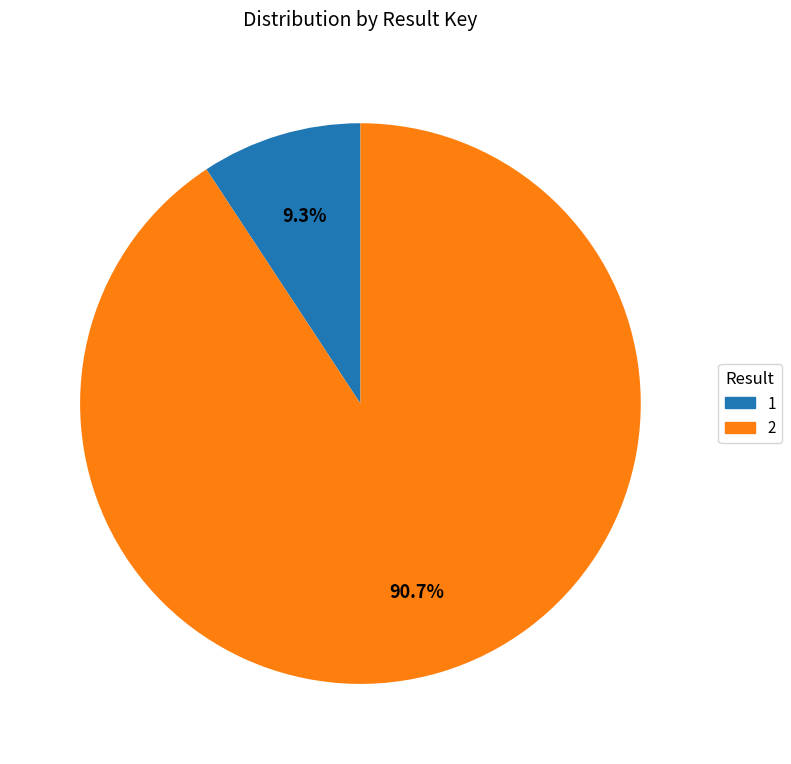

True or false: 2 accounts for 91% of the total.

True